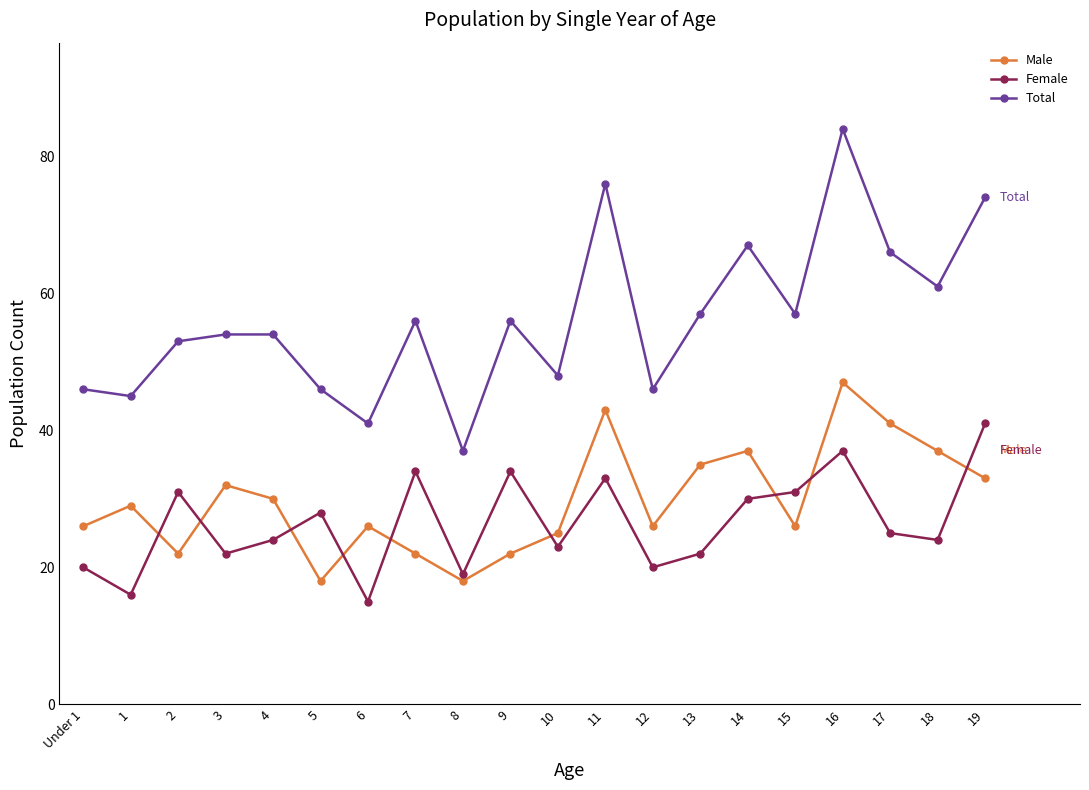

List the series in order of their peak value, lowest first.

Female, Male, Total